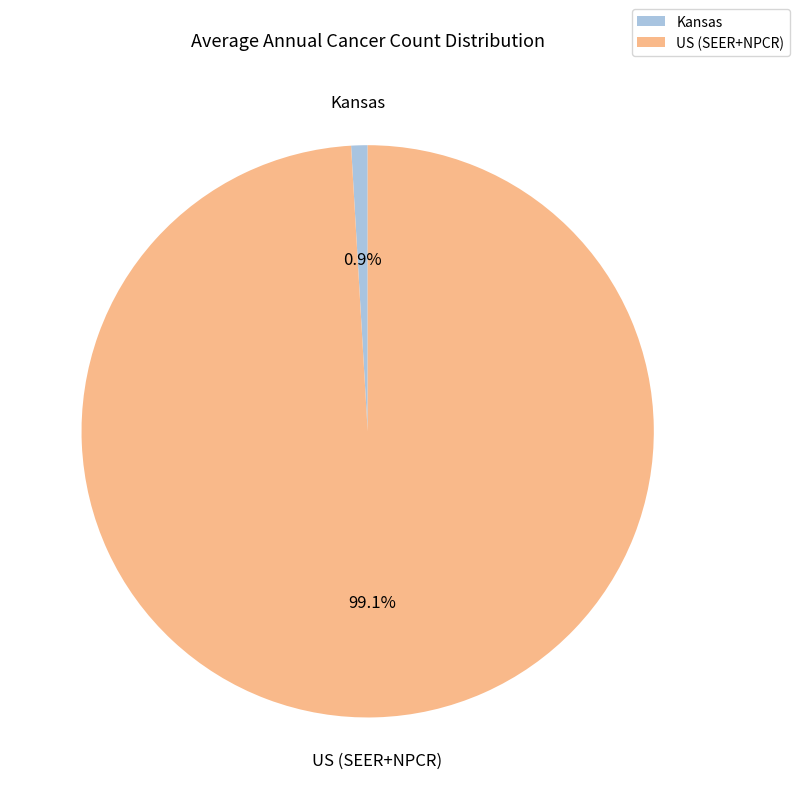

How many segments does this pie chart have?

2